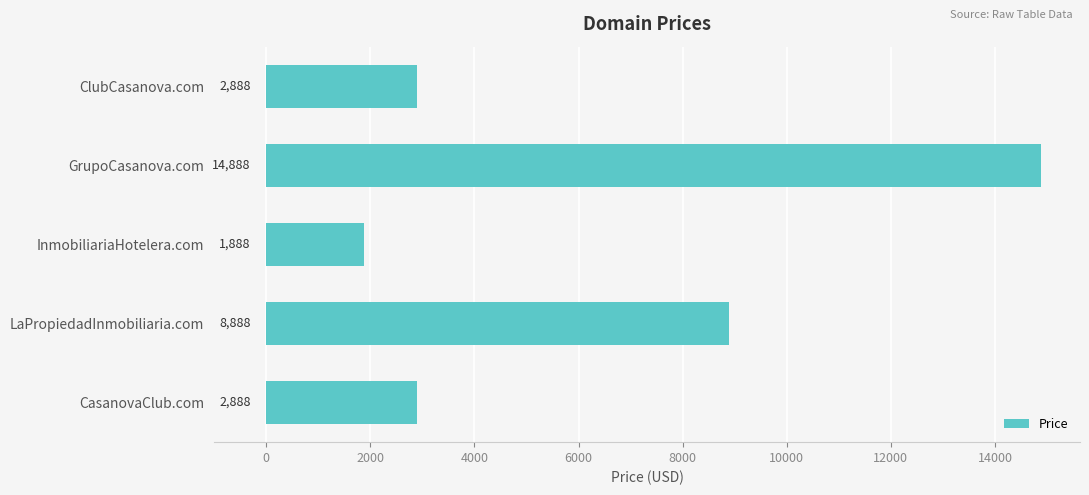

What is the change in value from InmobiliariaHotelera.com to ClubCasanova.com?

+1000